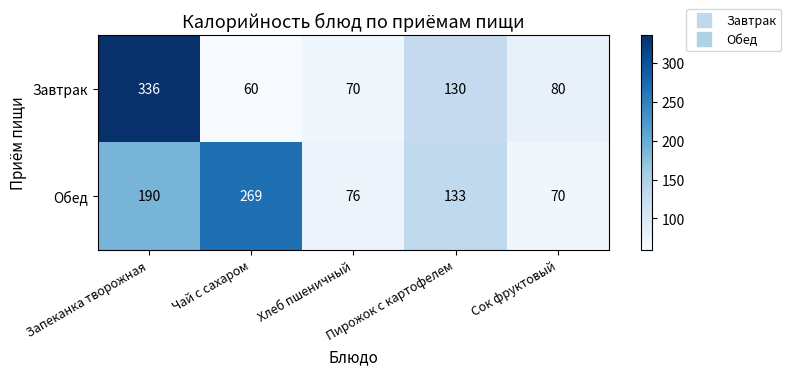

What is the difference between the Обед values at Сок фруктовый and Пирожок с картофелем?

63